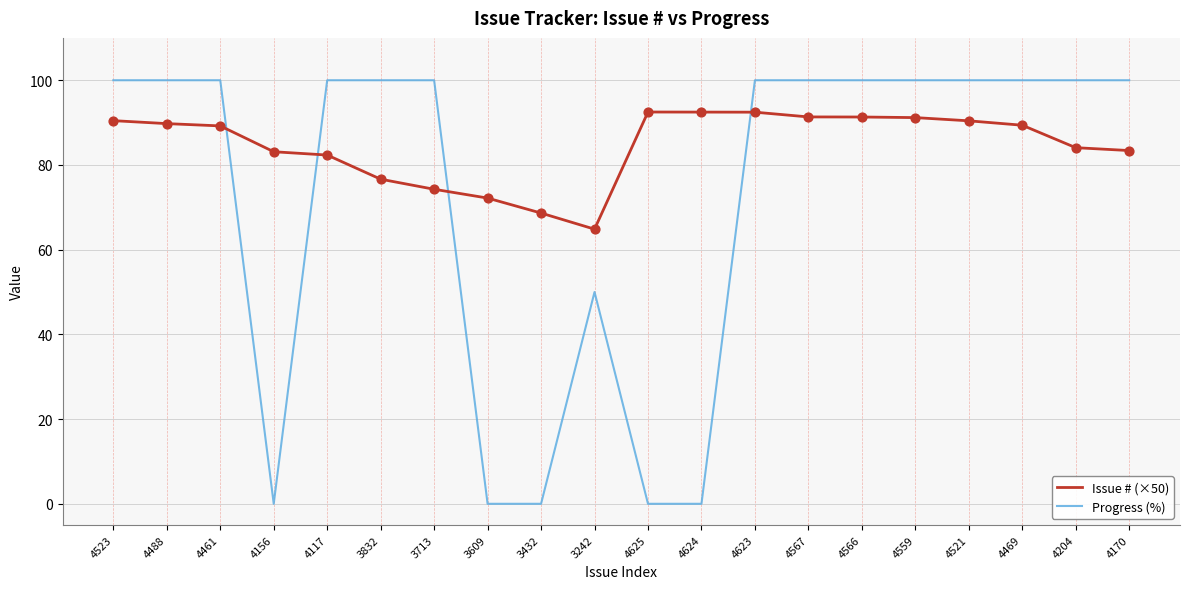

Which series has the largest total across all categories?

Issue # (×50)